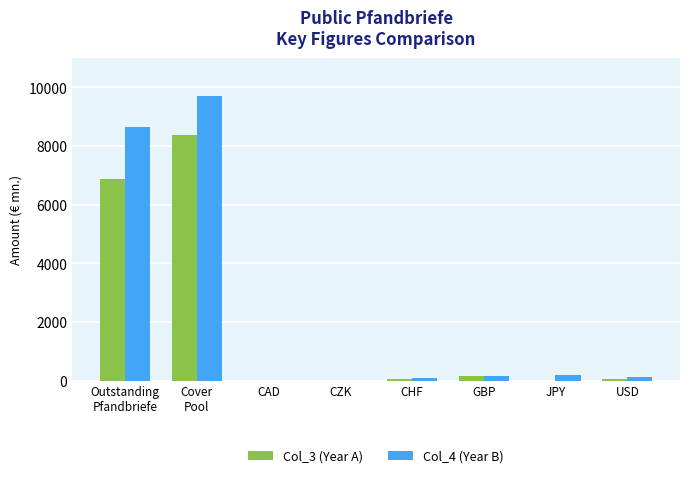

The Col_3 (Year A) series shows 0 at JPY. True or false?

True